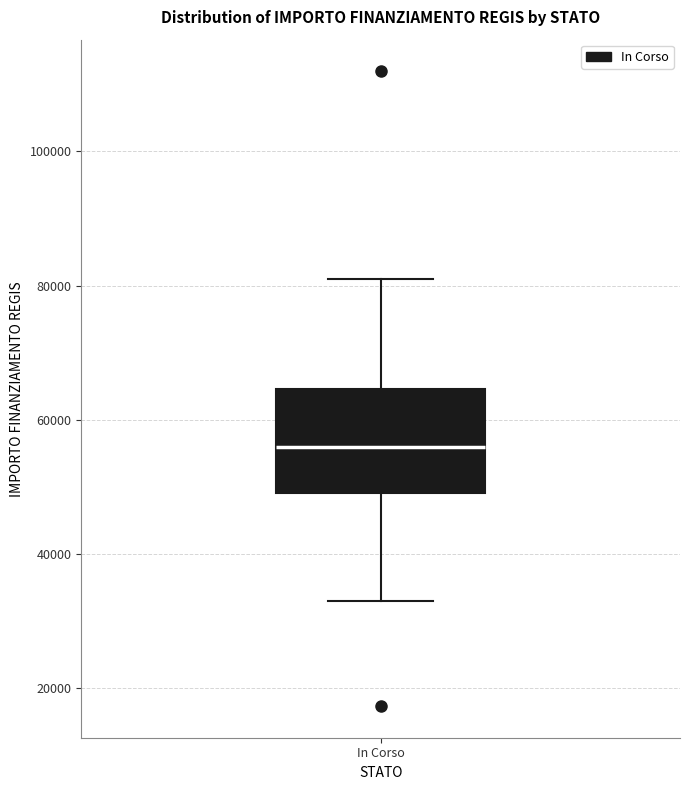

Read this box plot against the y-axis: the position of the median line, the range covered by the box, and the ends of both whiskers. The values are not printed on the chart, so give them approximately, as read against the axis.

median 56000, box 50000 to 64000, whiskers 32000 to 80000